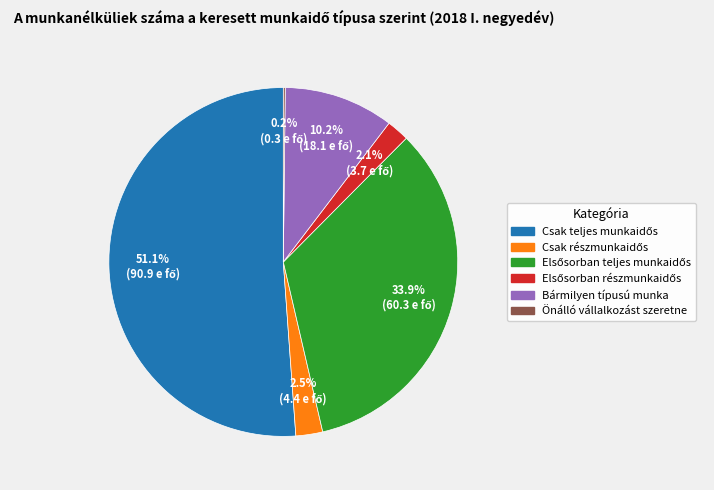

Is there a majority slice in this chart?

Yes